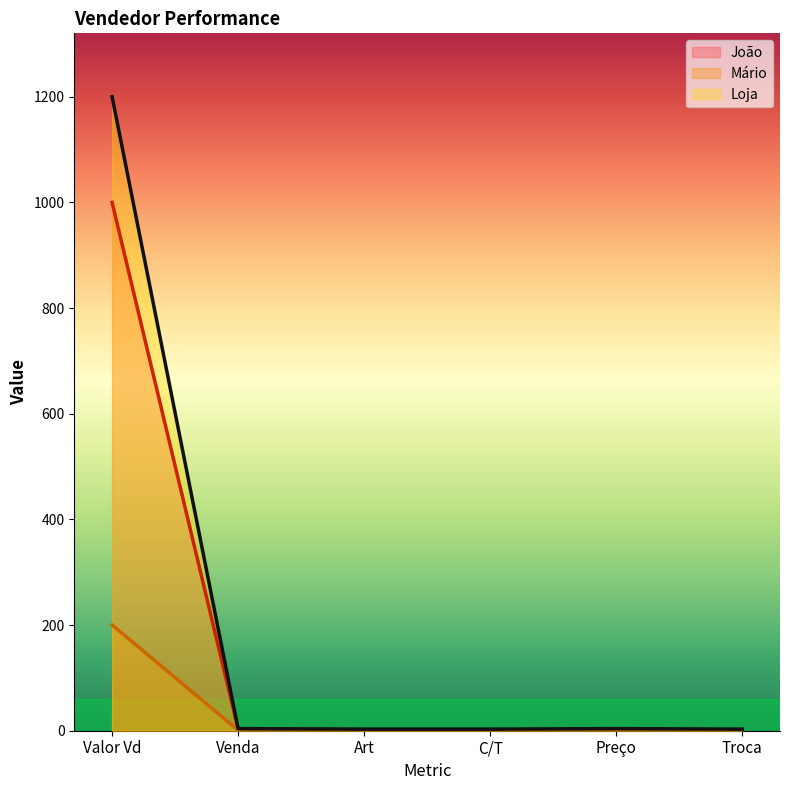

Does the chart have visible grid lines?

No